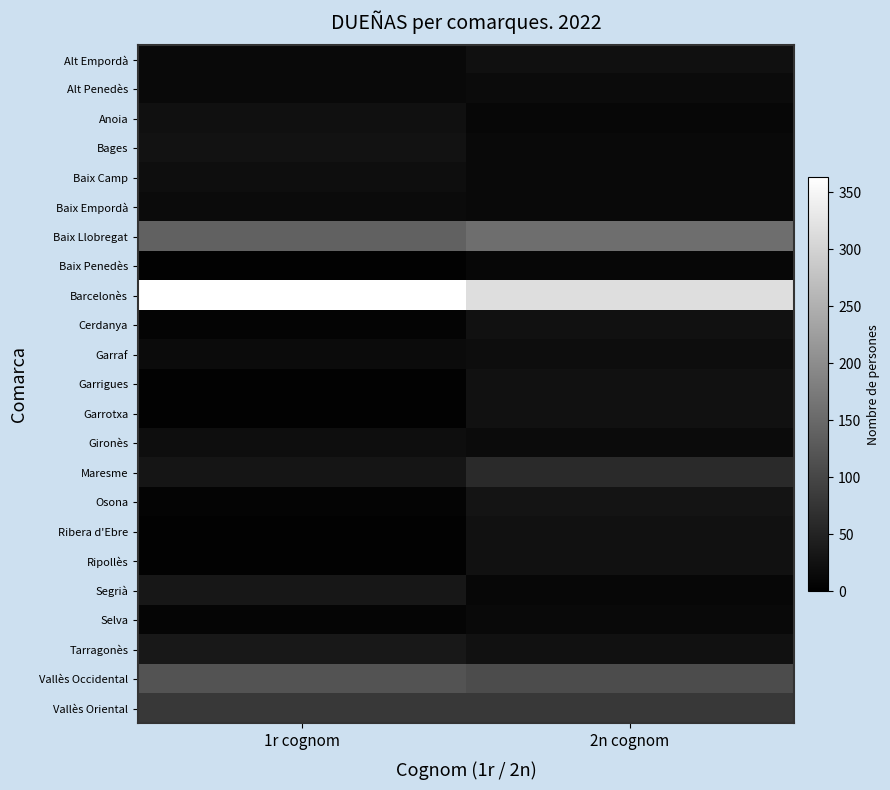

Is it true that Selva equals 13.0 at 2n cognom?

True